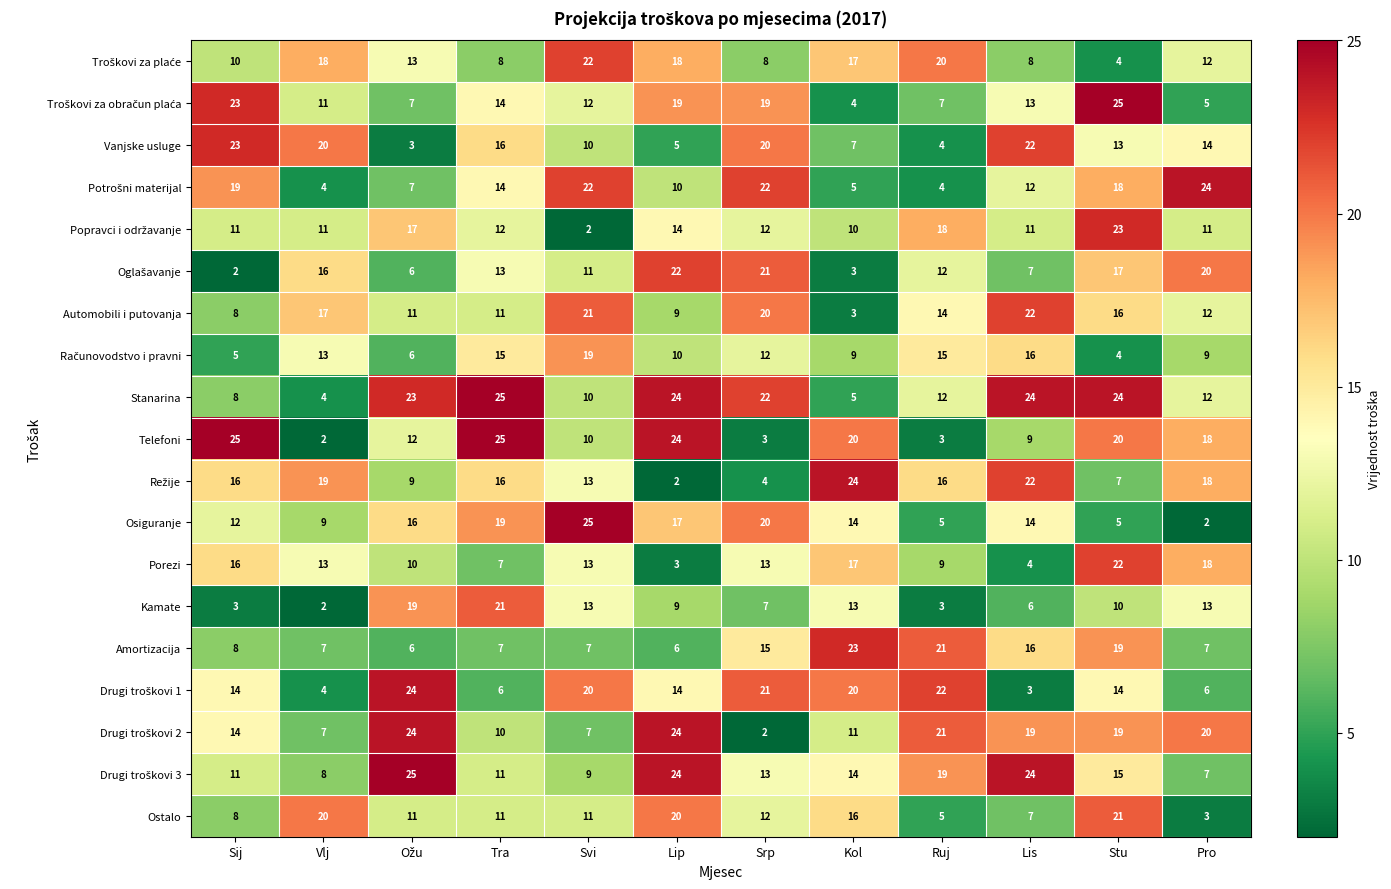

What is the spread (max minus min) of values at Lis?

21